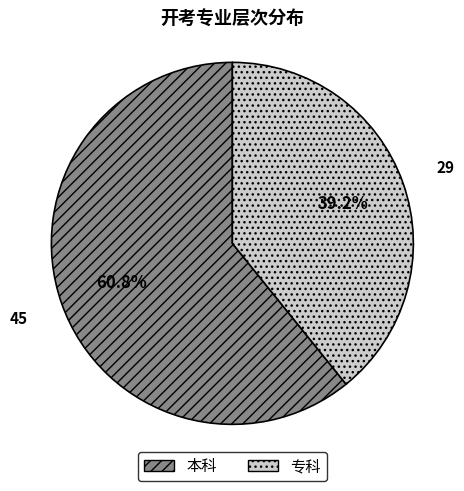

Combined, do 本科 and 专科 account for over 50%?

Yes